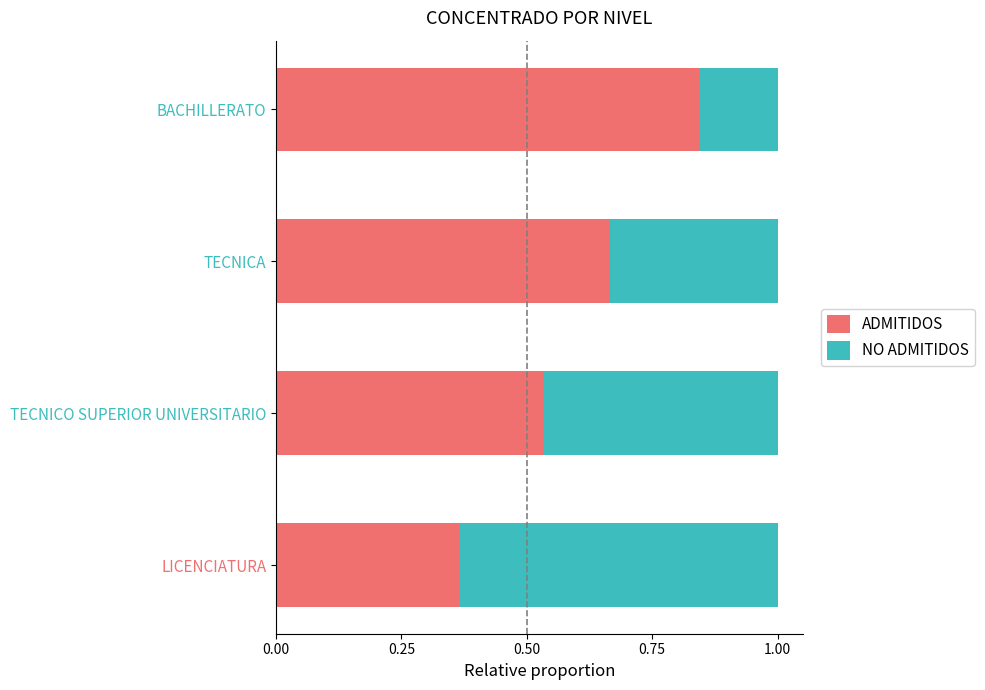

How many ADMITIDOS values are between 0 and 1?

4